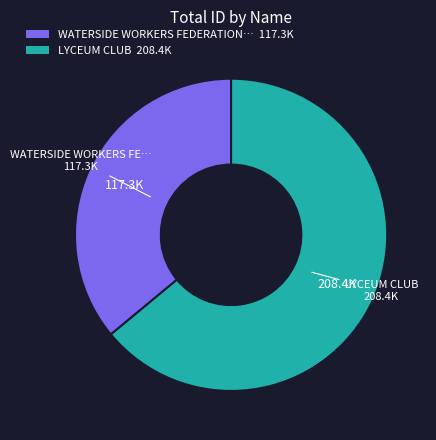

Does any single category account for the majority?

Yes